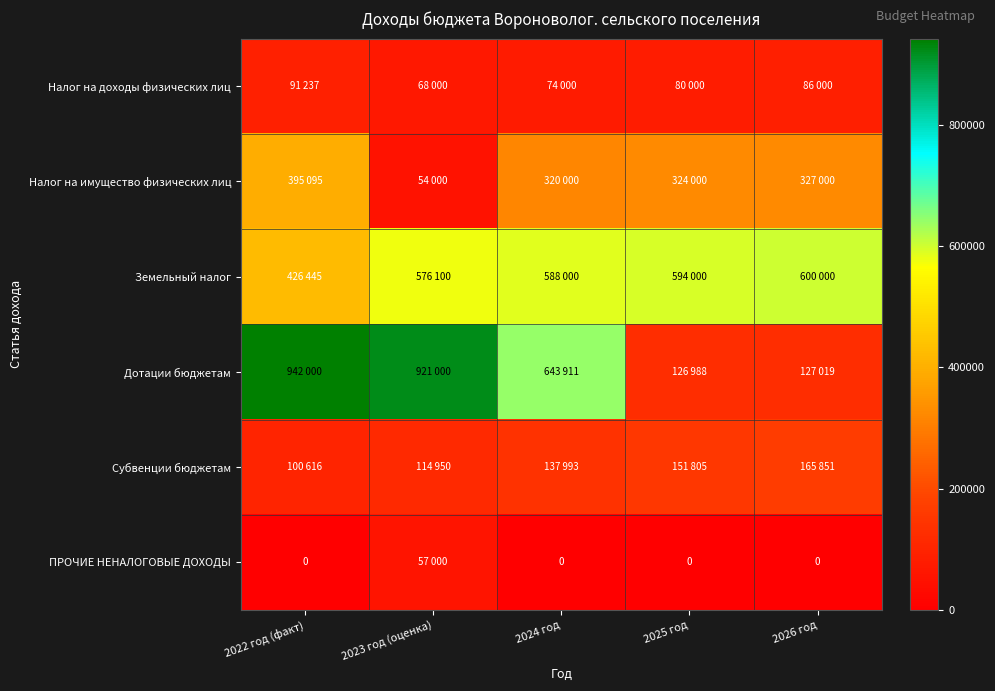

At which label does Дотации бюджетам first exceed 643911?

2022 год (факт)